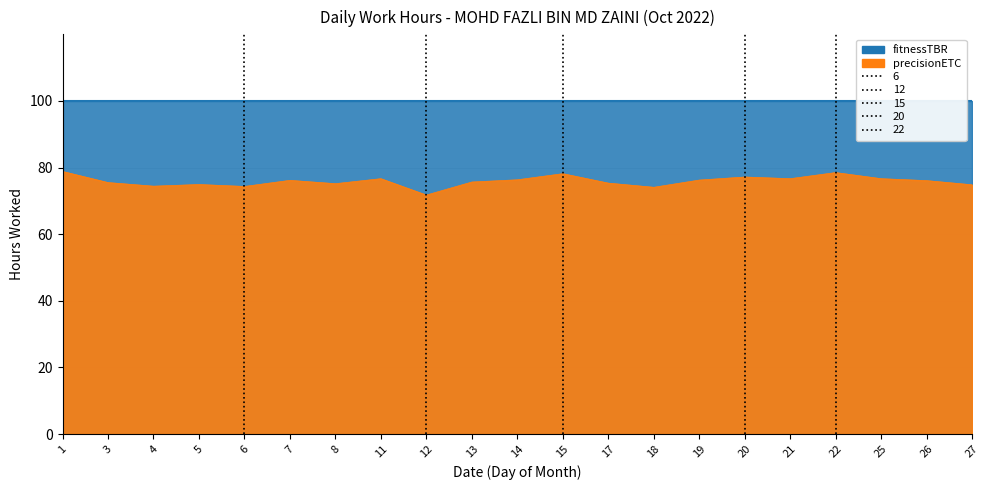

How many interior local peaks (higher than both neighbors) does the data have?

6